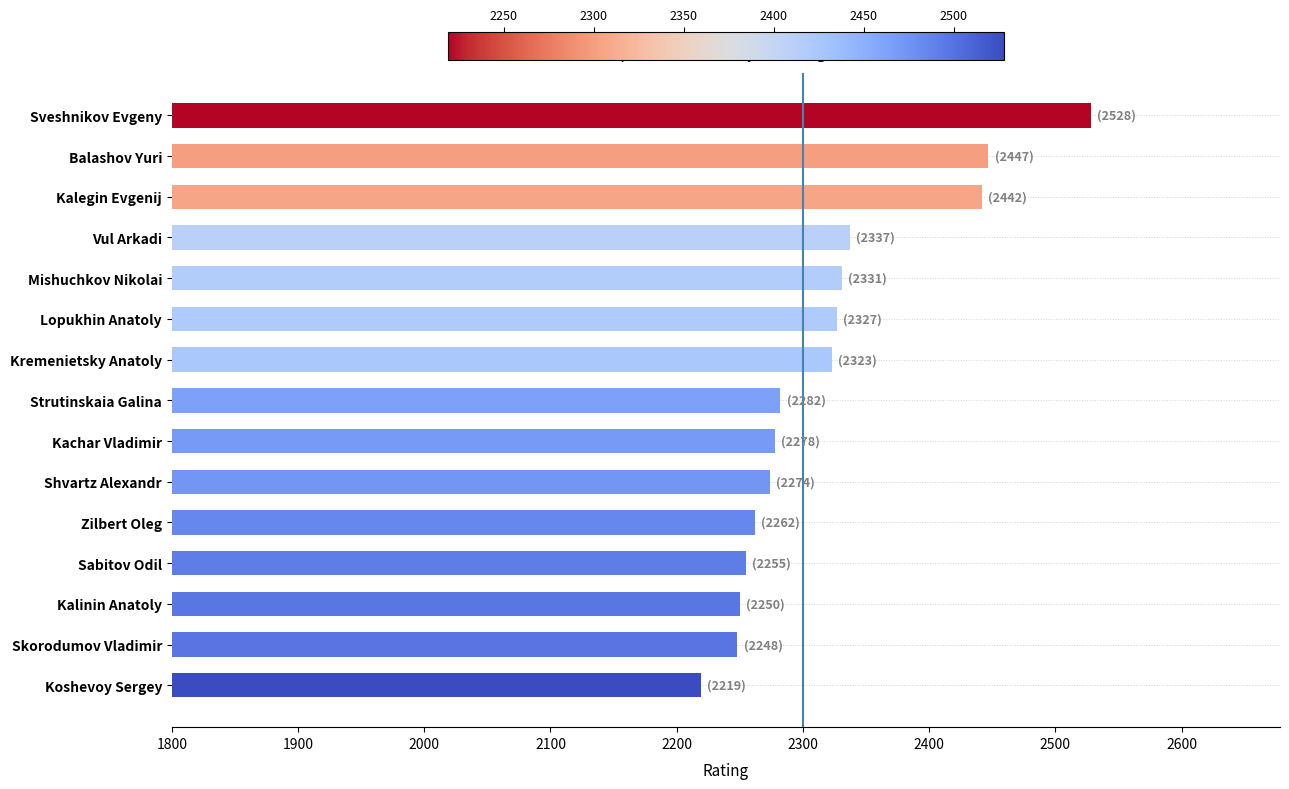

The value at Kalinin Anatoly is 1193. True or false?

False